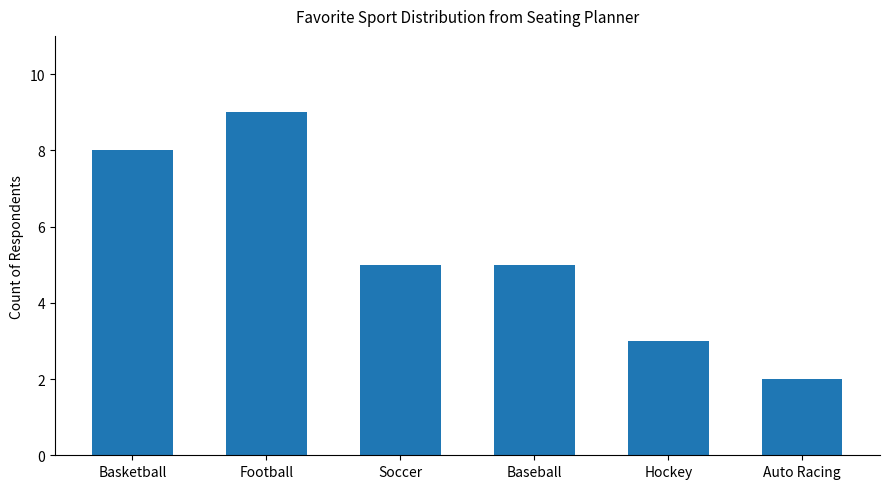

Is it true that the value at Basketball is 8?

True